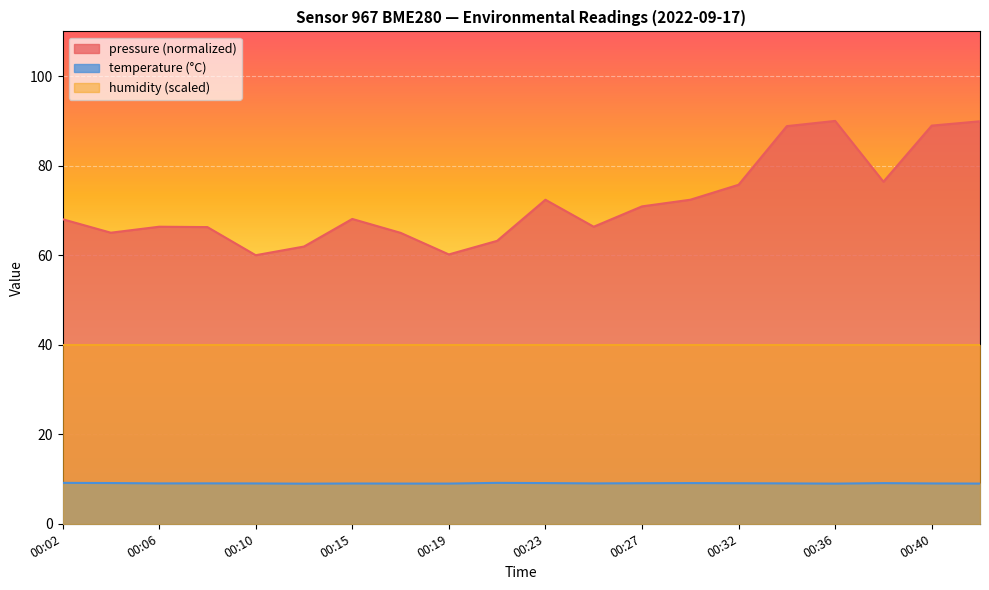

What is the average value of the pressure_kPa series?

71.8